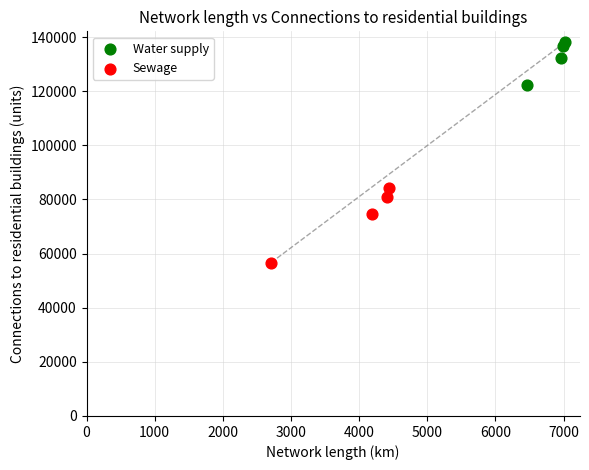

Which series has the widest spread of Y values?

Sewage